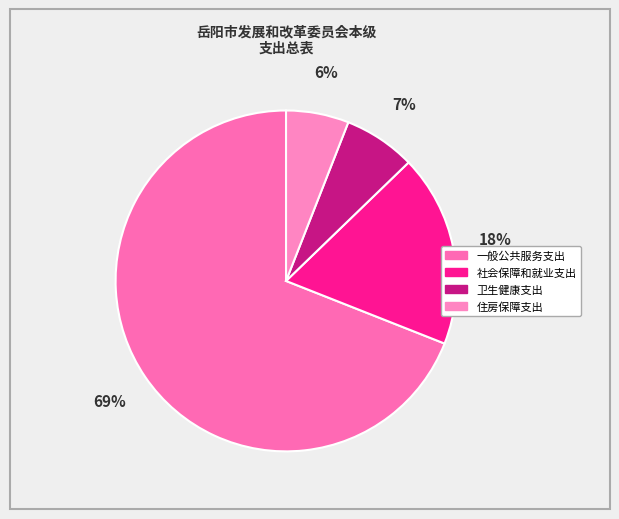

Between 社会保障和就业支出 and 一般公共服务支出, which is larger?

一般公共服务支出